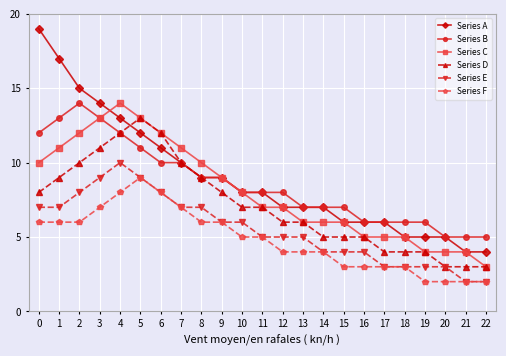

Between 0 and 2, which series saw the biggest shift?

Series A